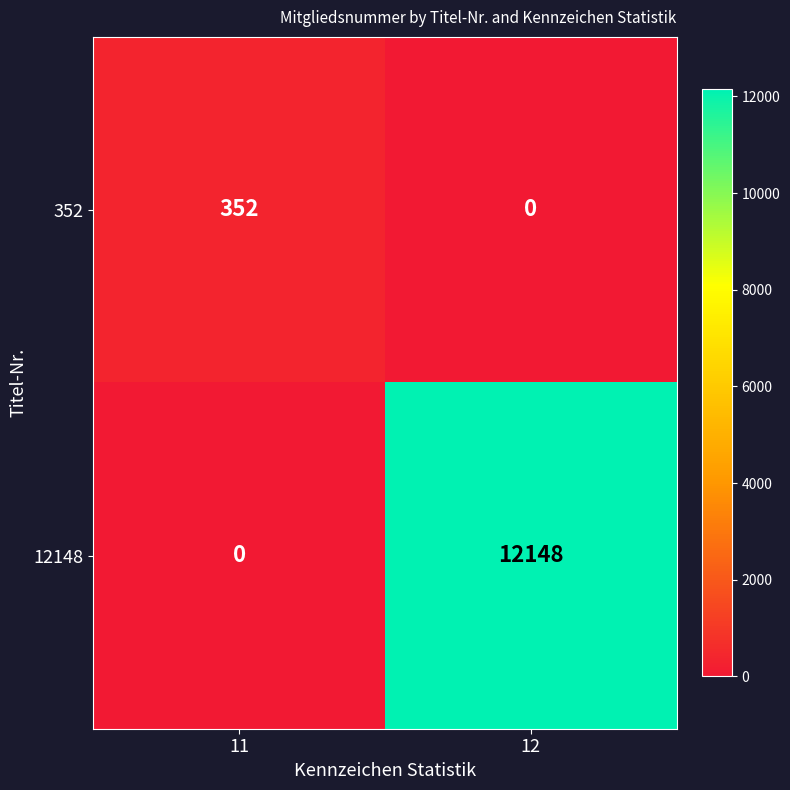

What is the total value across all series at 12?

12148